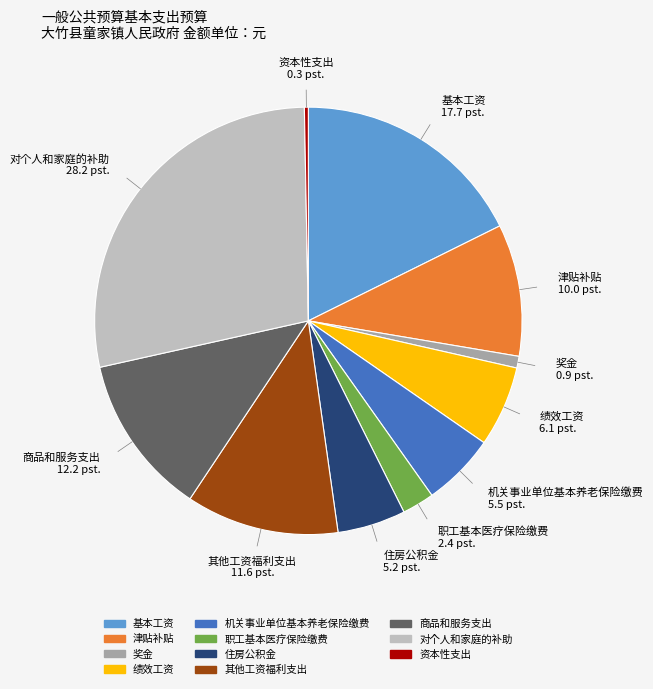

Combined, do 基本工资 and 住房公积金 account for over 50%?

No